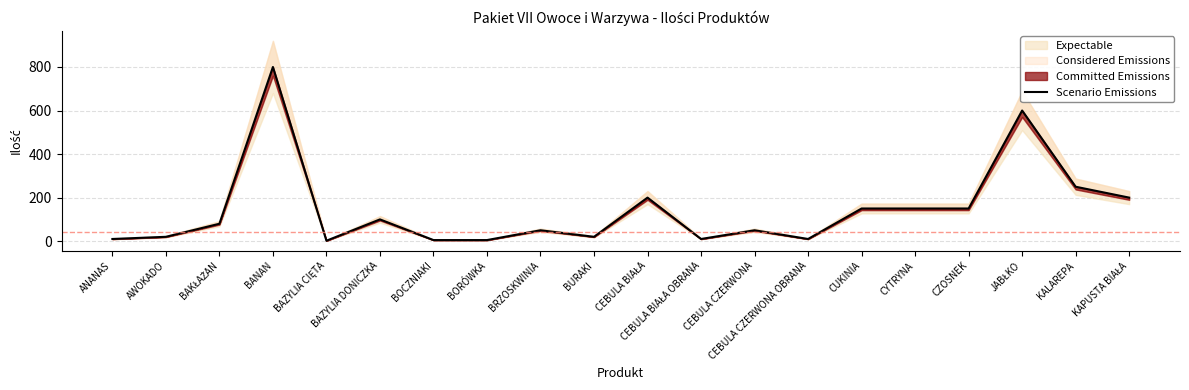

What position from the right is JABŁKO?

3